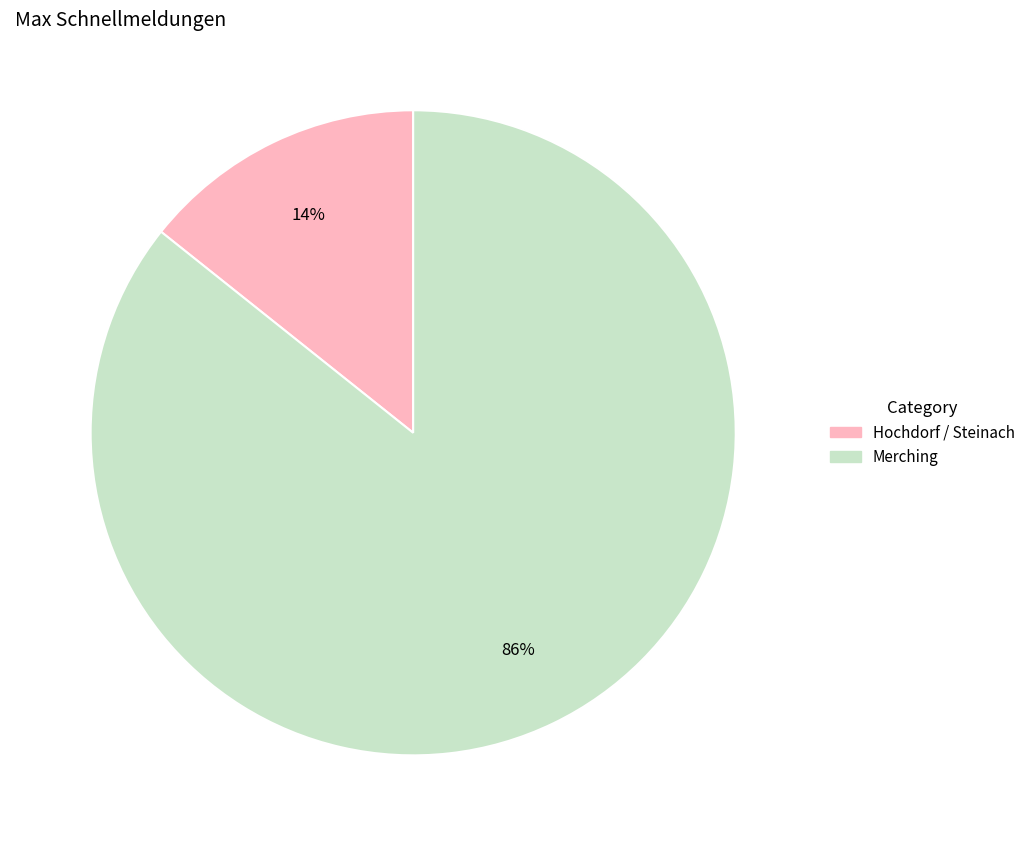

Do Merching and Hochdorf / Steinach together represent more than half of the pie?

Yes